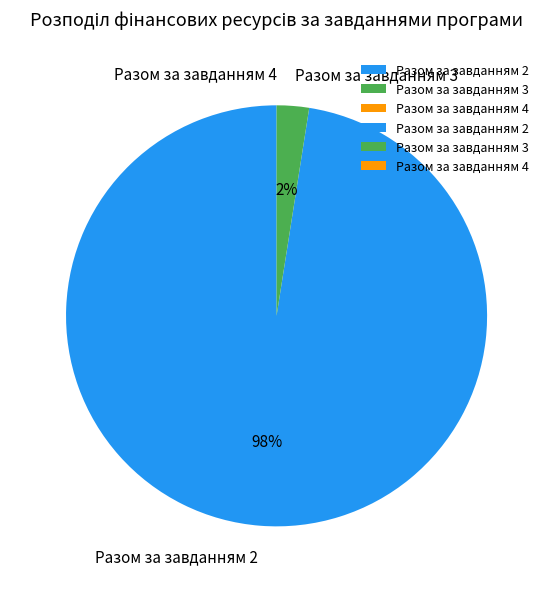

Combined, do Разом за завданням 3 and Разом за завданням 2 account for over 50%?

Yes